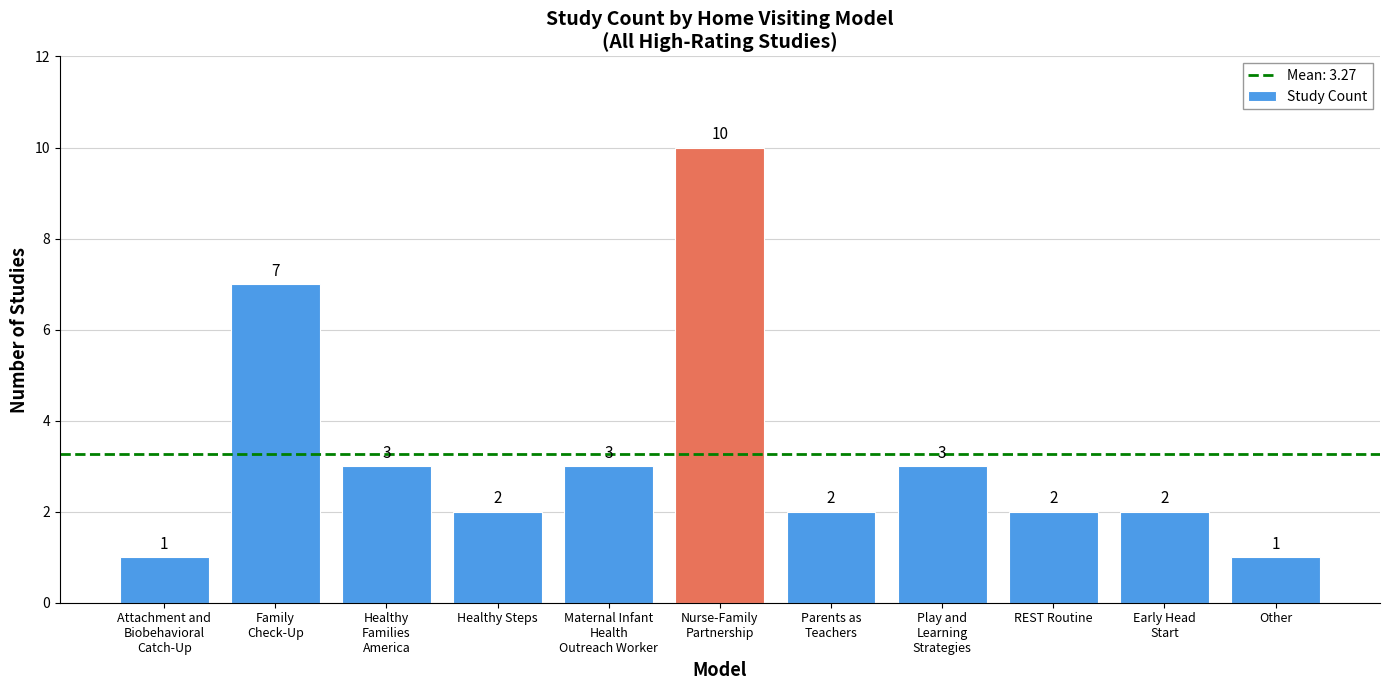

What position from the right is Maternal Infant
Health
Outreach Worker?

7